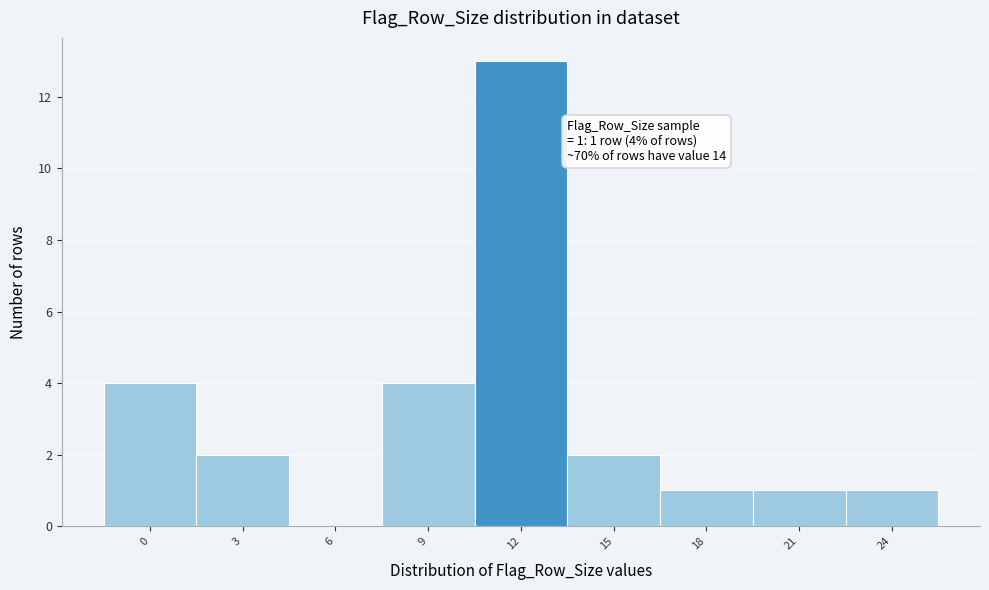

Reading left to right, transcribe all the data shown in this chart.

0=4	3=2	6=0	9=4	12=13	15=2	18=1	21=1	24=1